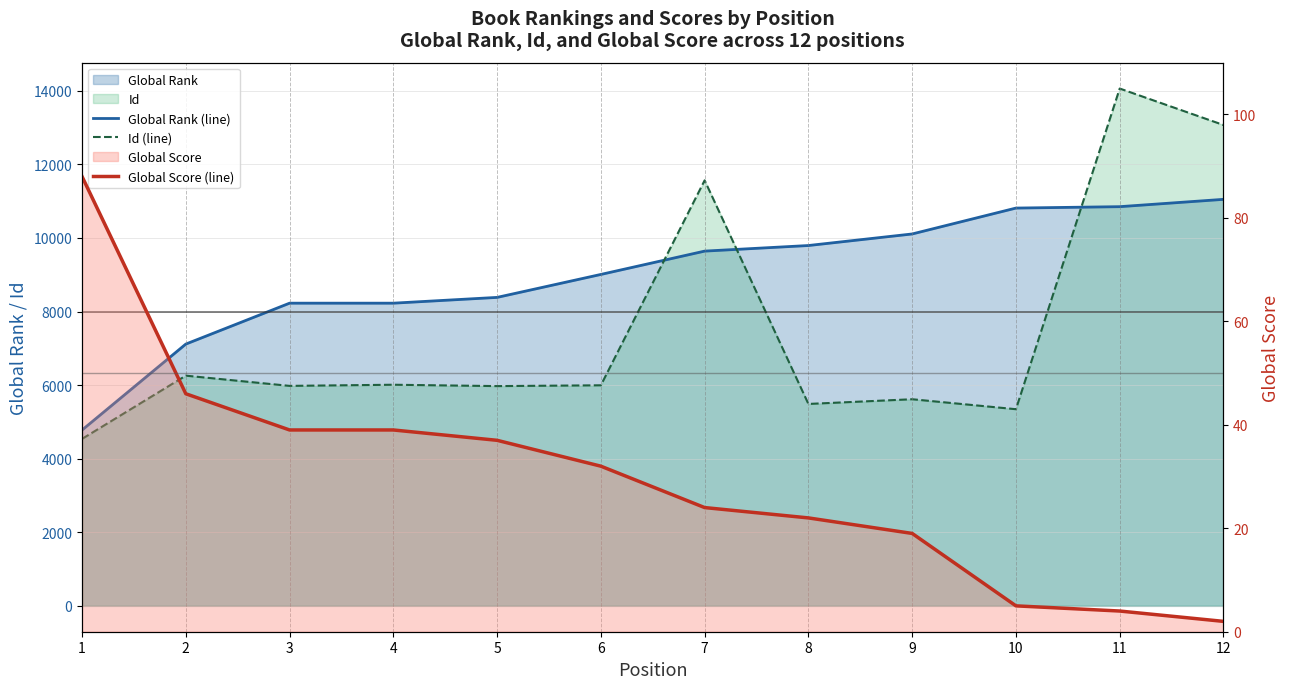

What is the difference between the maximum and minimum values in the Global Score (line) series?

86